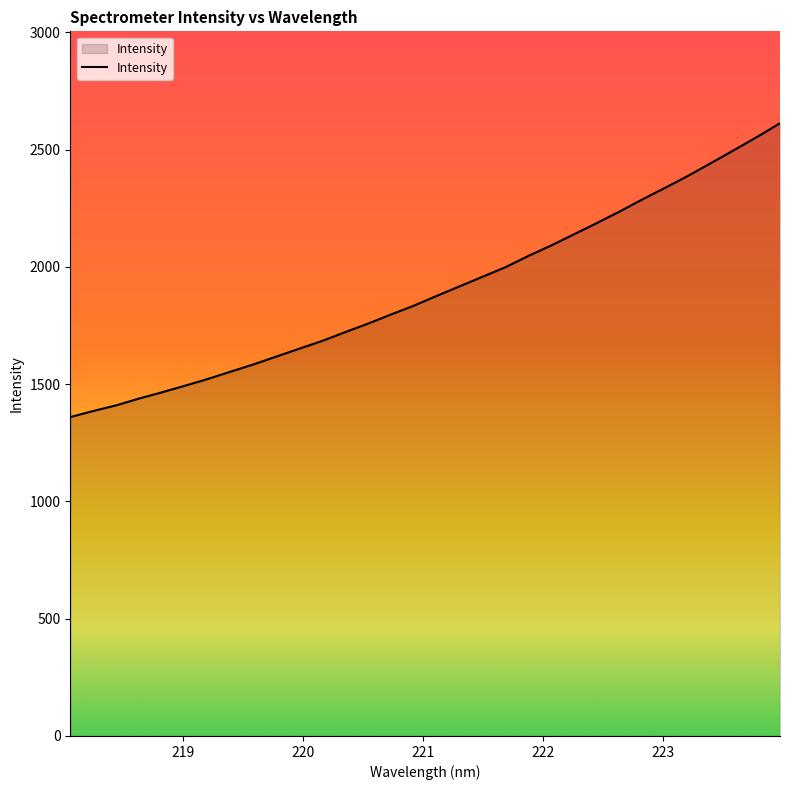

What is the minimum value shown in the chart?

1359.7